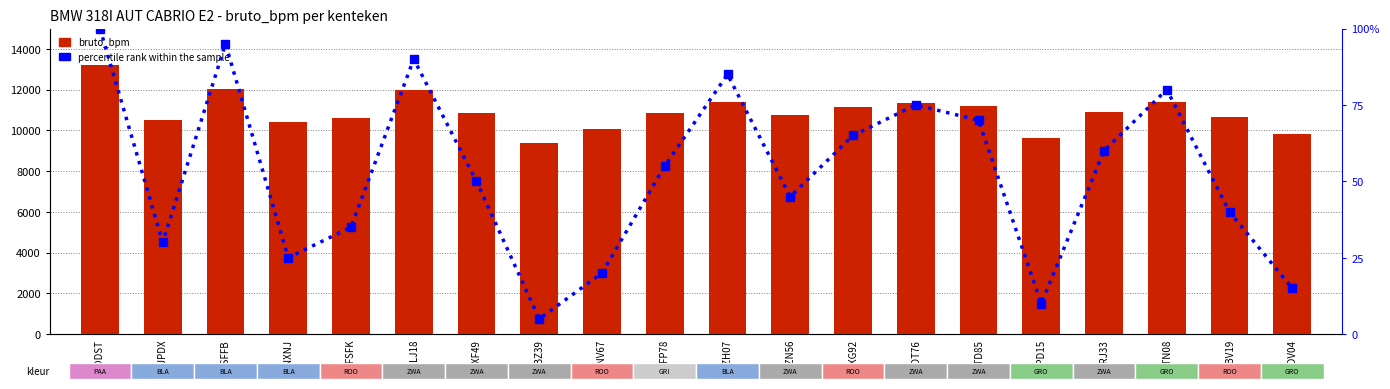

Are the bars horizontal?

No